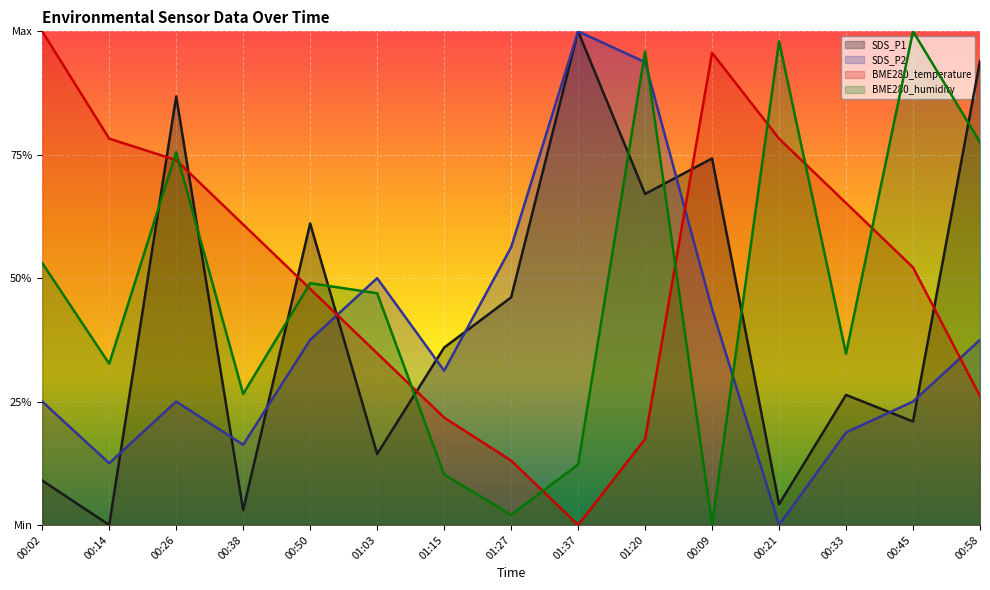

At which label does SDS_P1 reach its minimum?

00:14